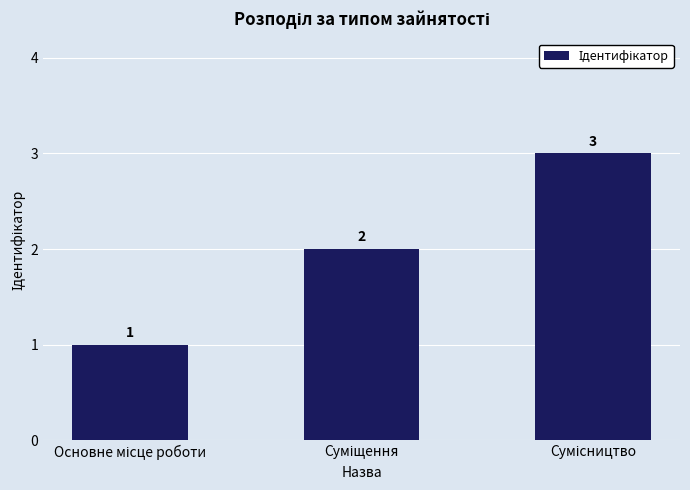

What is the value of the 1st bar from the left?

1